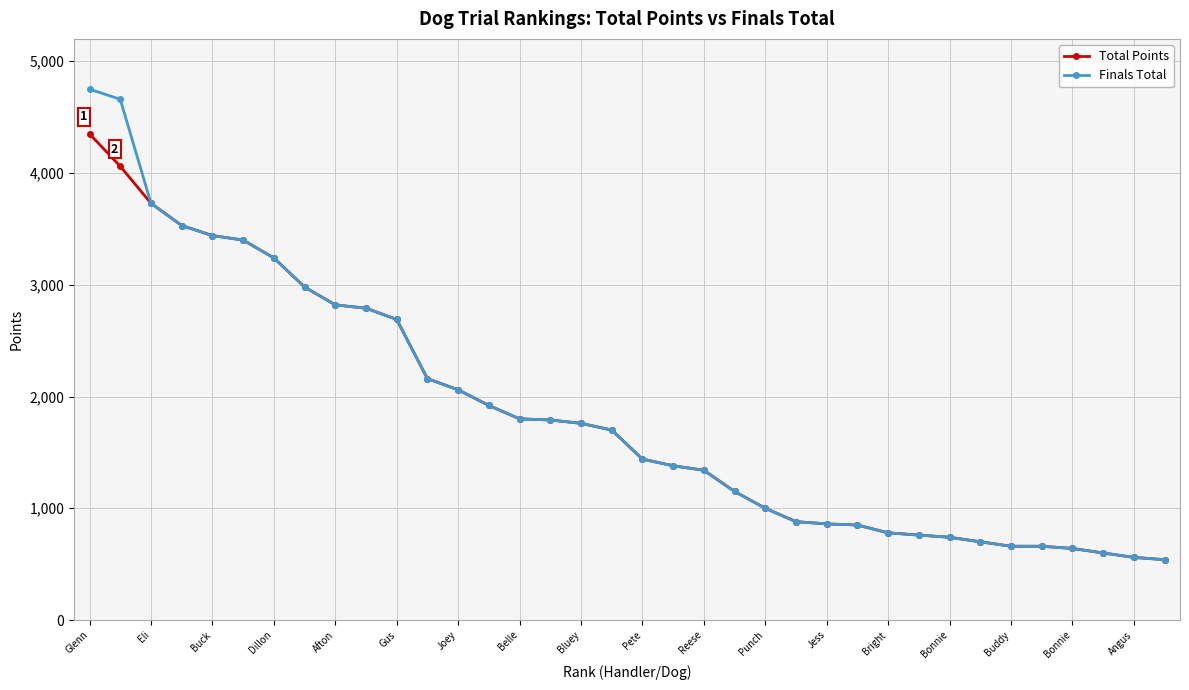

Rank the series by their maximum value, from lowest to highest.

Total Points, Finals Total